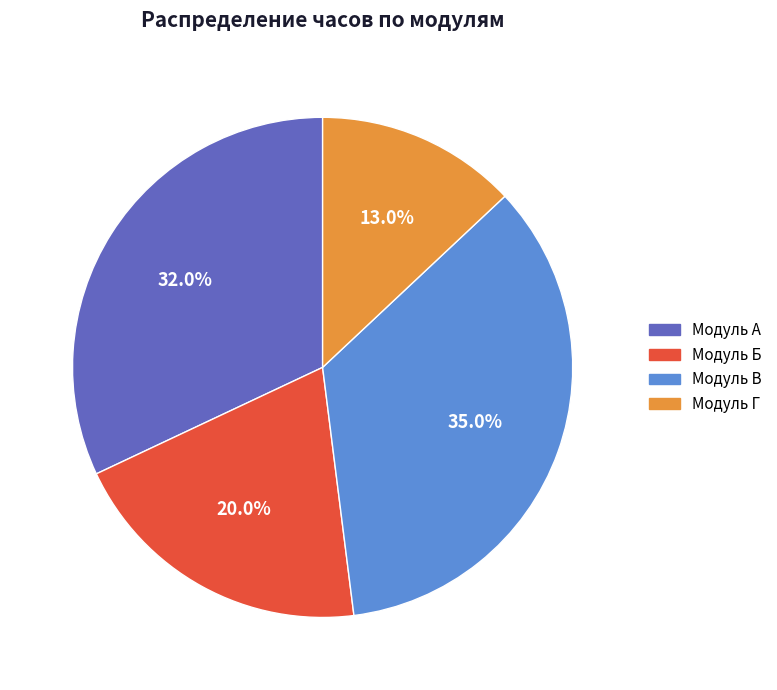

How many slices are in this pie chart?

4